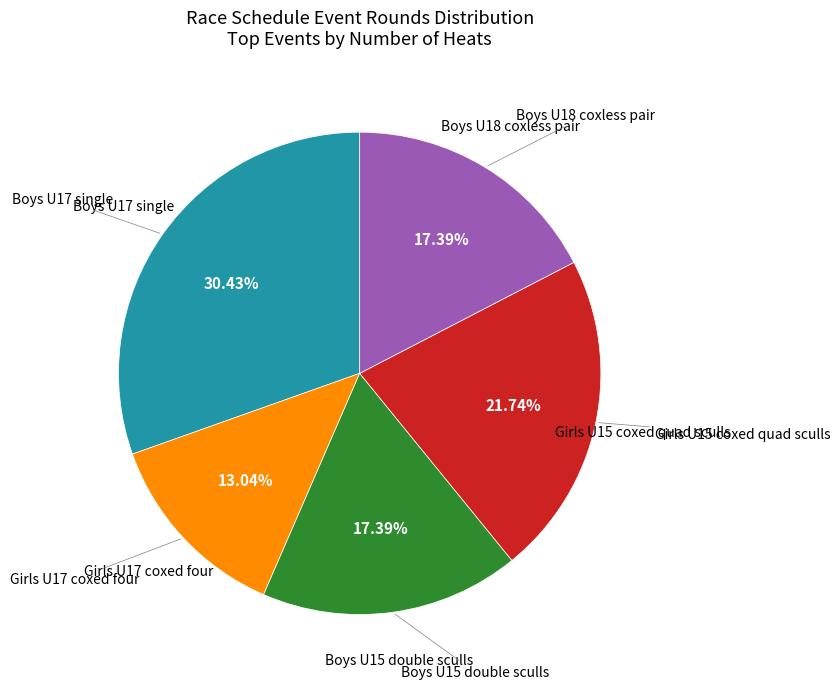

Does any single category account for the majority?

No